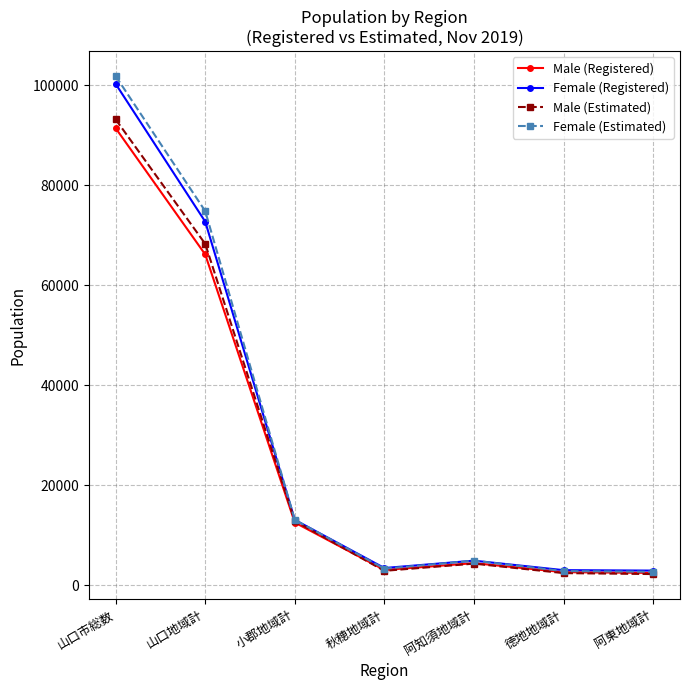

True or false: Female (Registered) has more than 1 points higher than both neighbors.

False